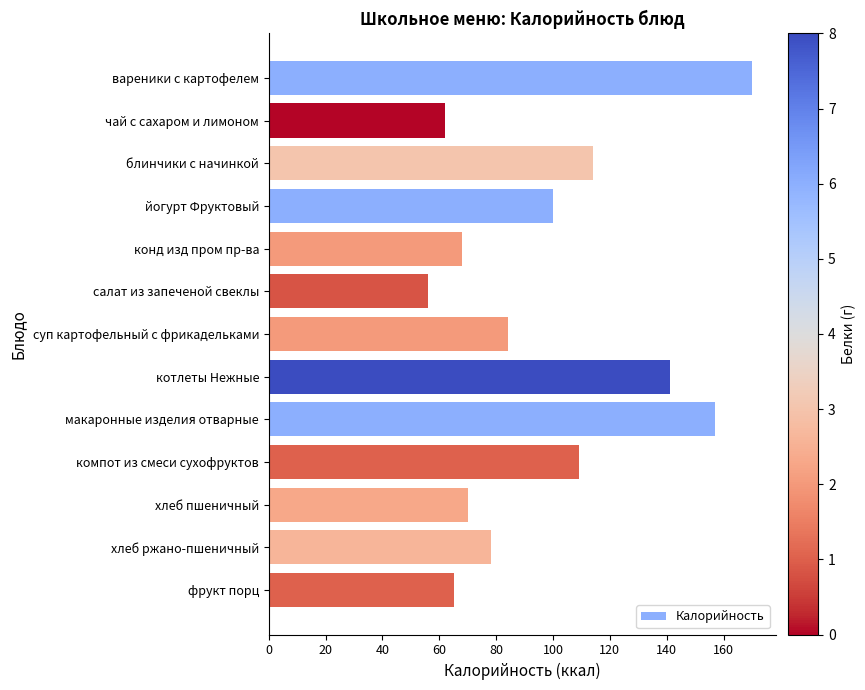

How many series are shown in this chart?

1